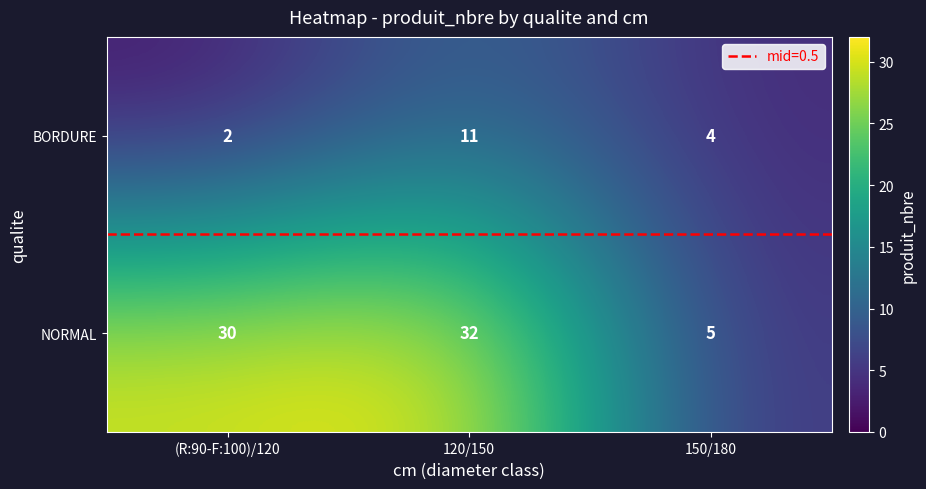

Which label corresponds to the smallest value in the chart?

(R:90-F:100)/120